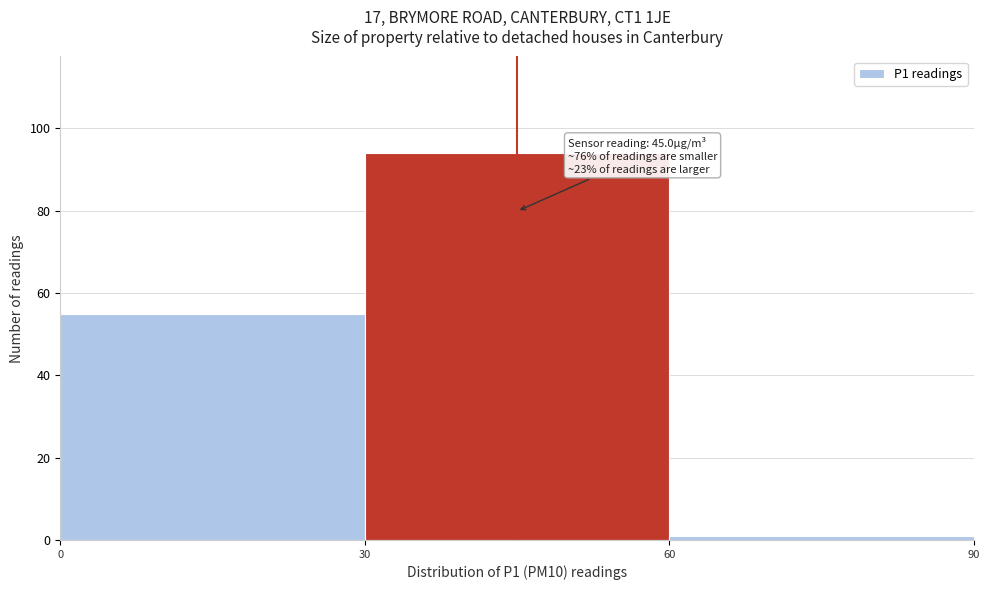

Which range on the x-axis has the tallest bar?

30 to 60